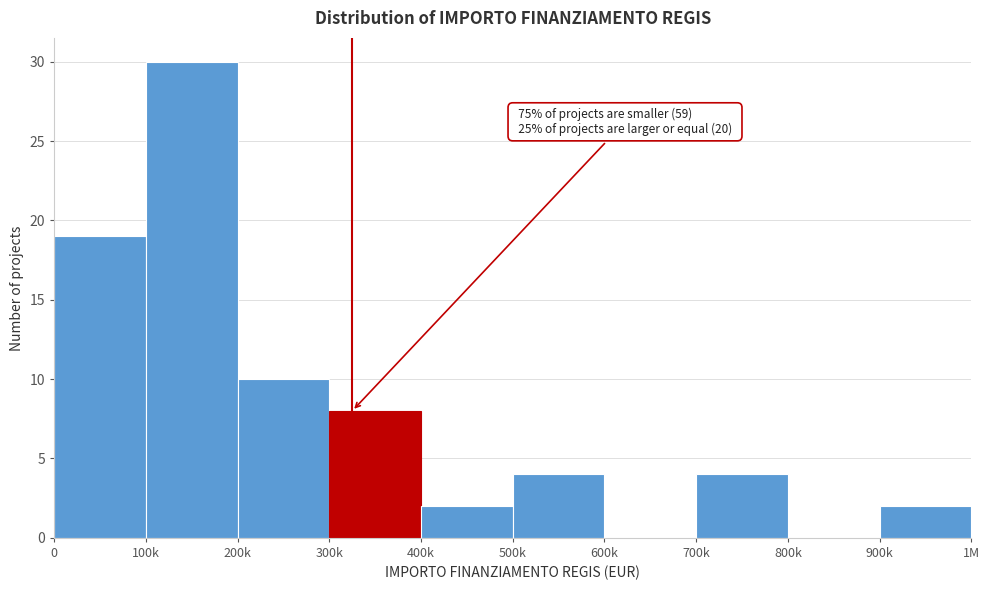

Reading left to right, transcribe all the data shown in this chart.

0=19	100k=30	200k=10	300k=8	400k=2	500k=4	600k=0	700k=4	800k=0	900k=2